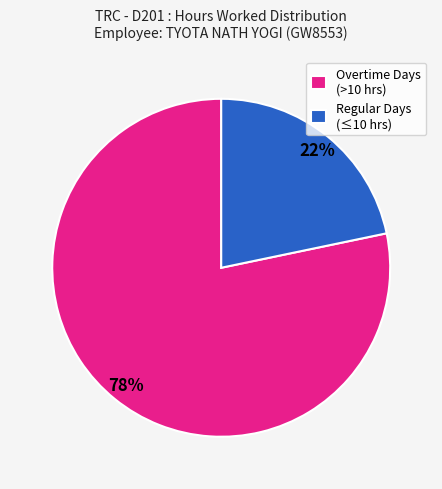

Count the number of slices in the pie.

2